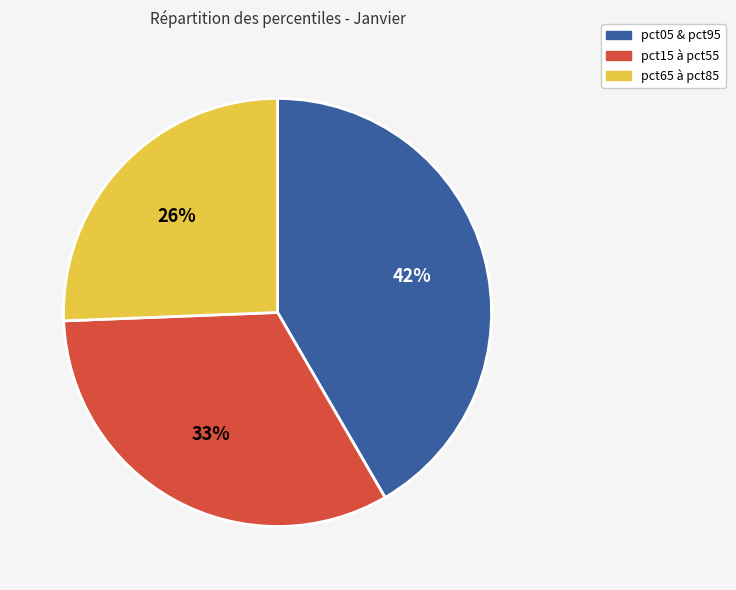

Count the number of slices in the pie.

3